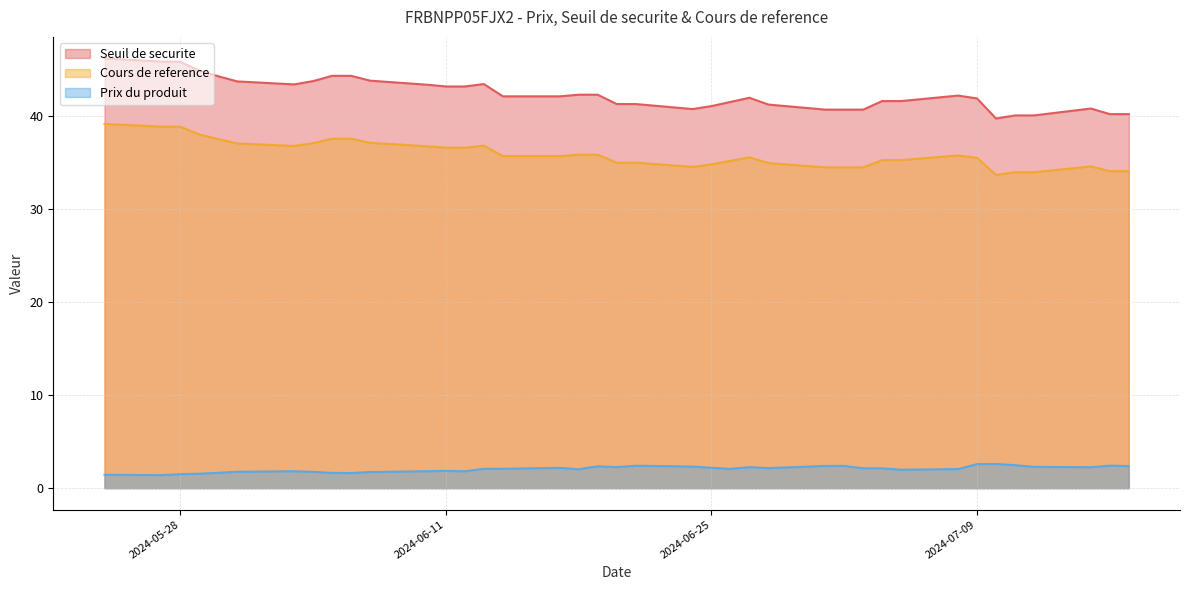

Is it true that Prix du produit equals 0.9 at 2024-06-19?

False